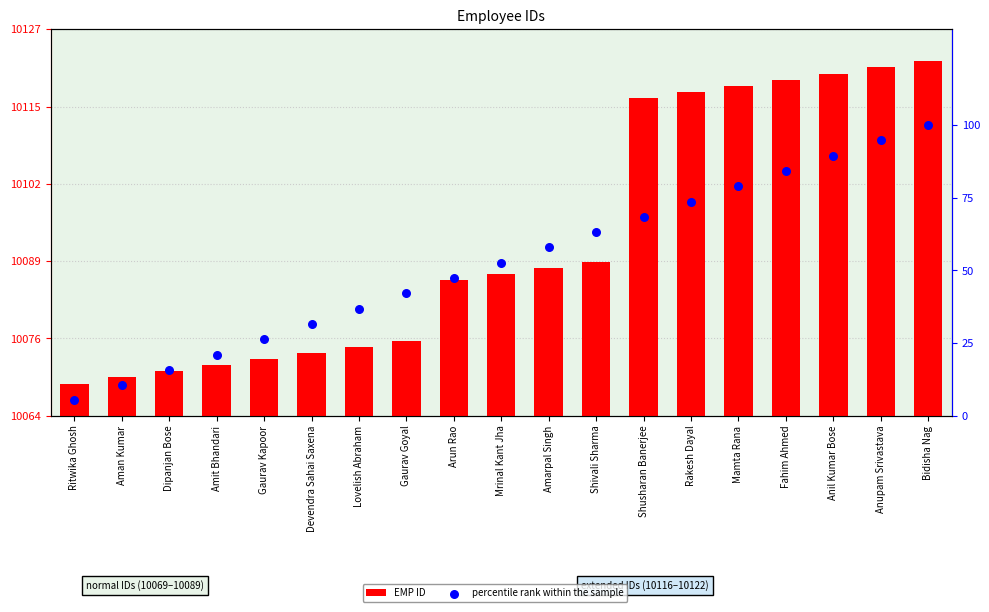

At how many categories does at least one series exceed 9773?

19